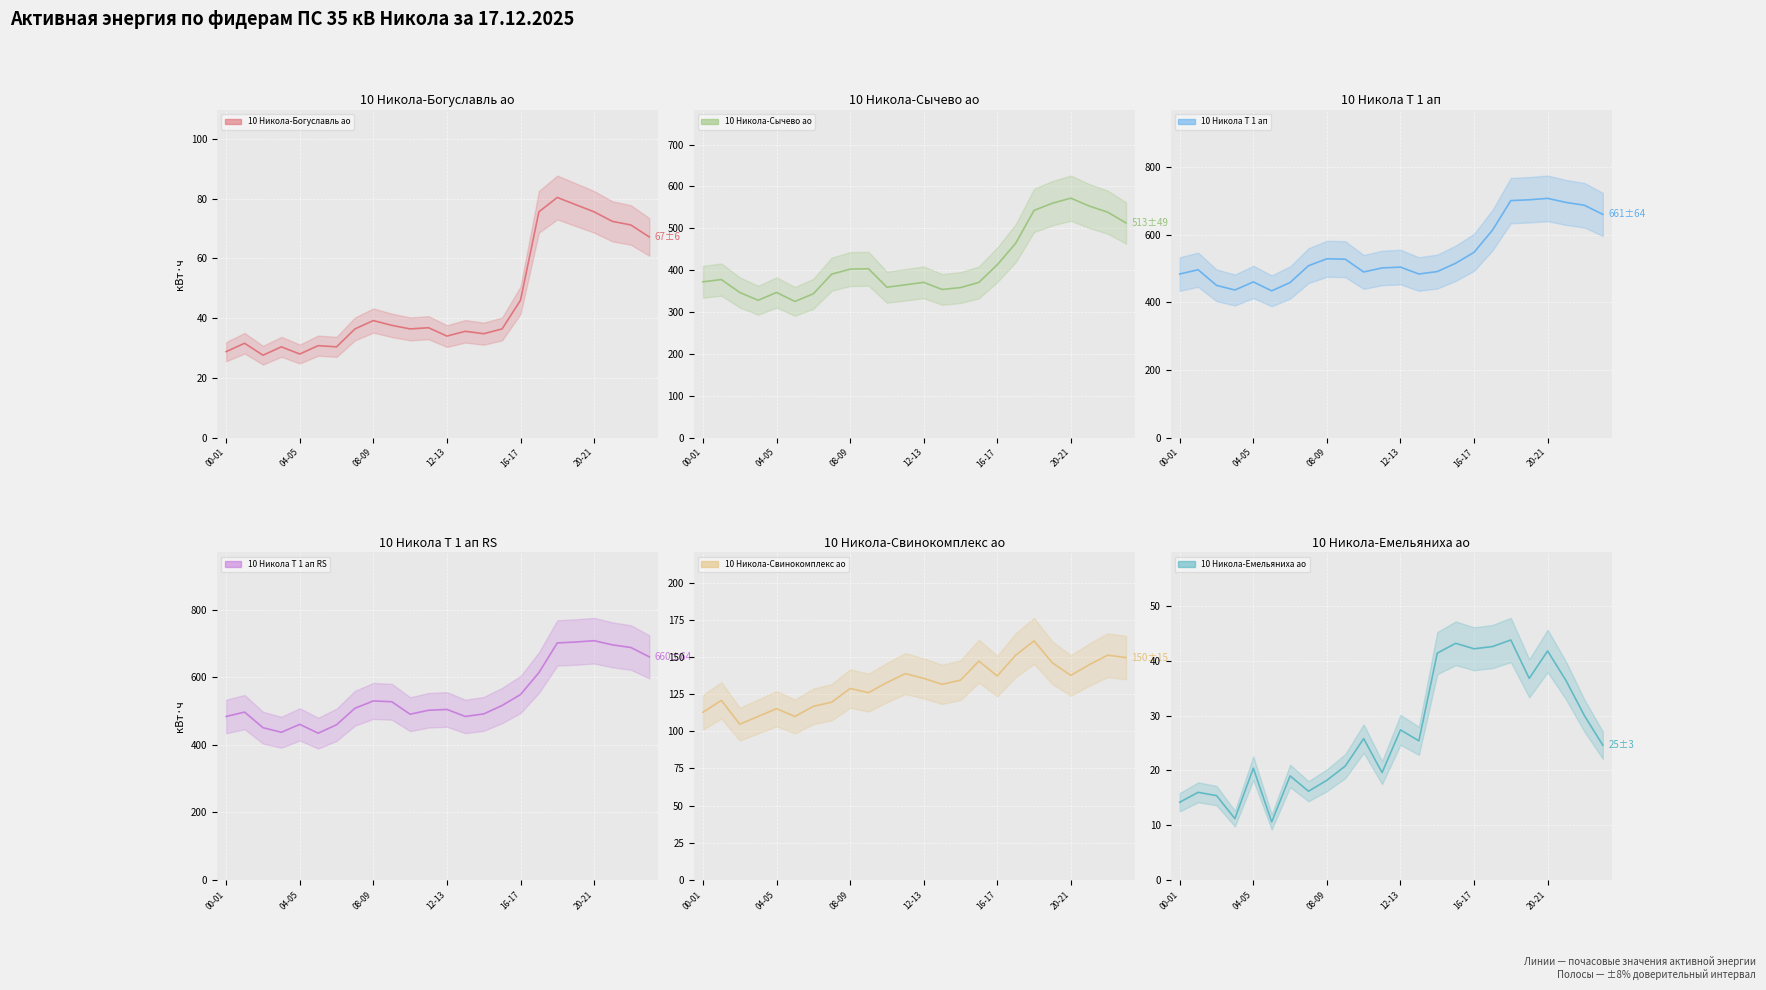

Where is the first local minimum for 10 Никола Т 1 ап?

03-04